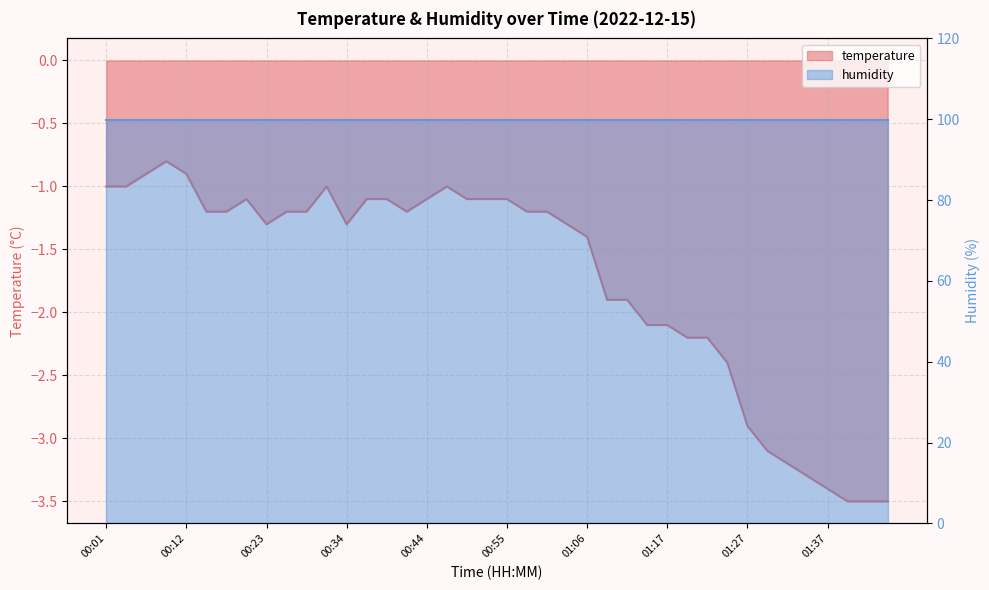

What is the change in value from 00:01 to 00:26?

-0.2